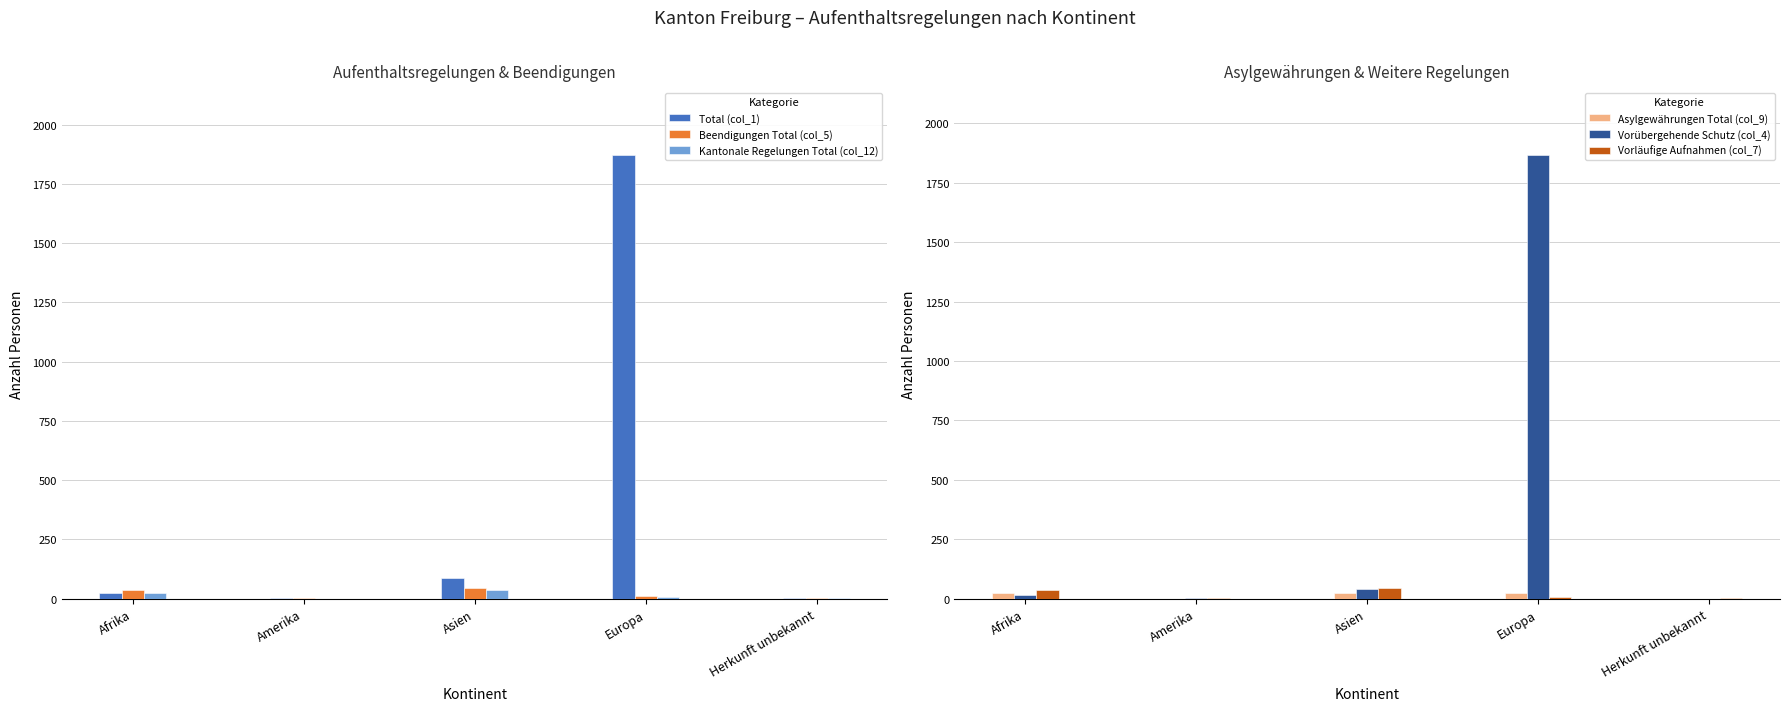

Rank the categories by Beendigungen Total (col_5) value from highest to lowest.

Asien, Afrika, Europa, Amerika, Herkunft unbekannt